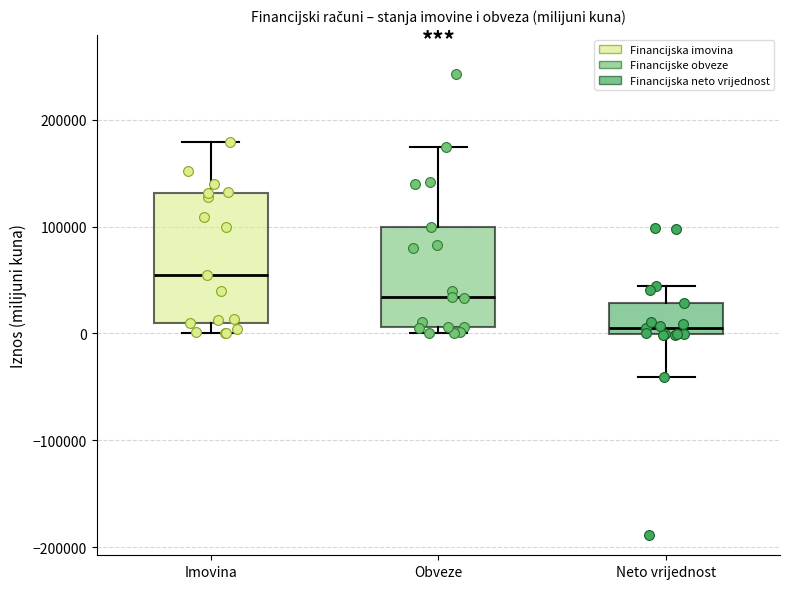

Which box has the lowest median line?

Neto vrijednost